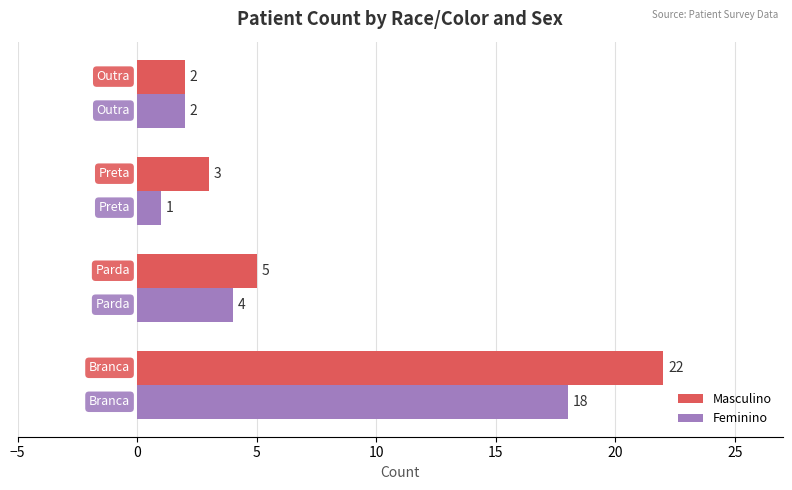

Which series has the largest total across all categories?

Masculino